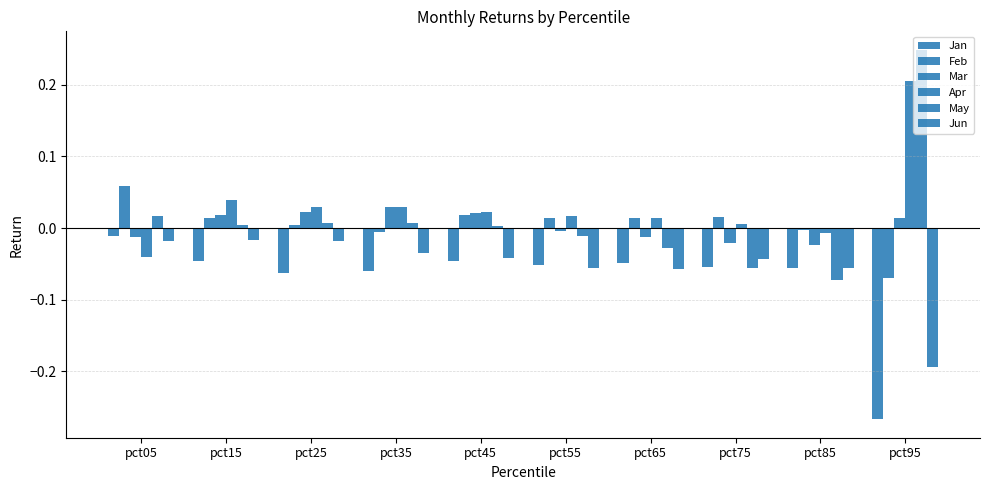

Count the number of categories in the chart.

10